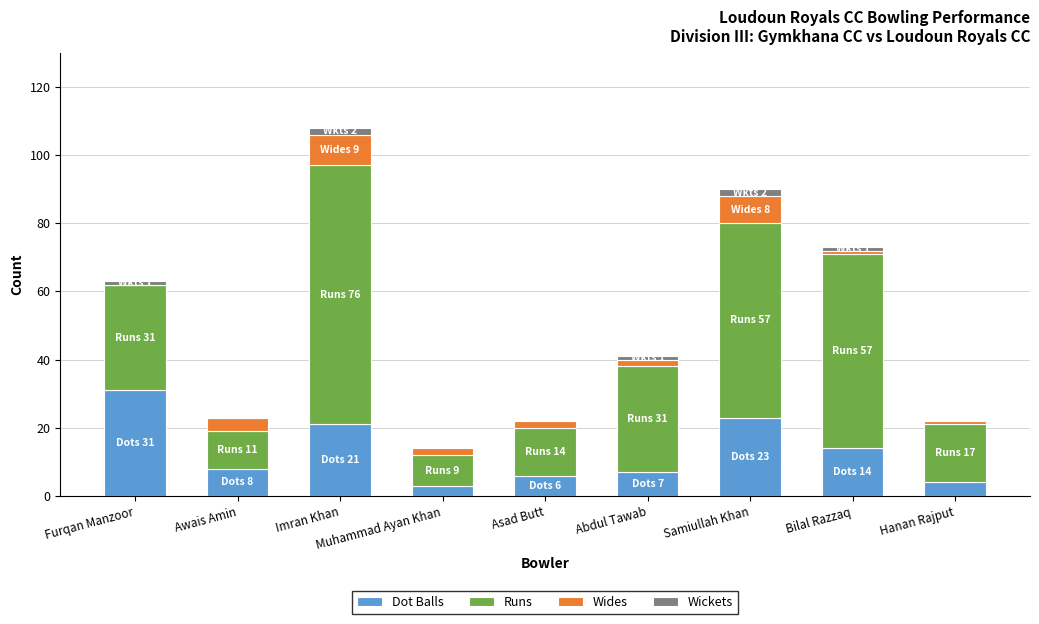

What is the maximum value for Dot Balls?

31